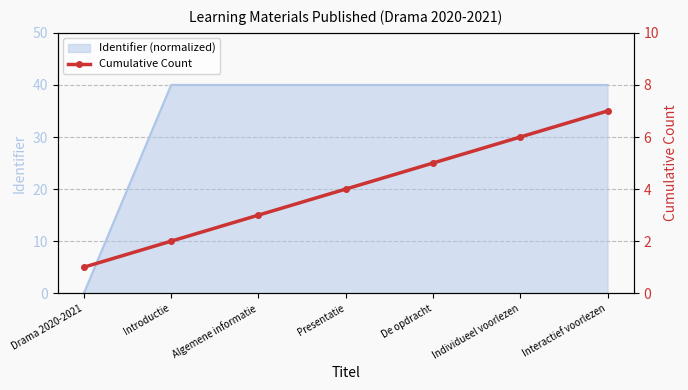

What is the average value?

4